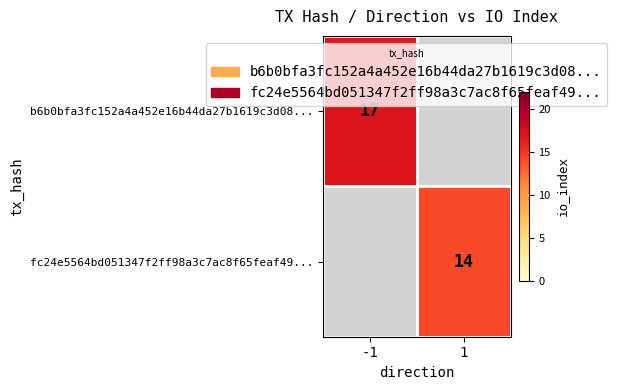

The value of fc24e5564bd051347f2ff98a3c7ac8f65feaf49... at 1 is 6. True or false?

False